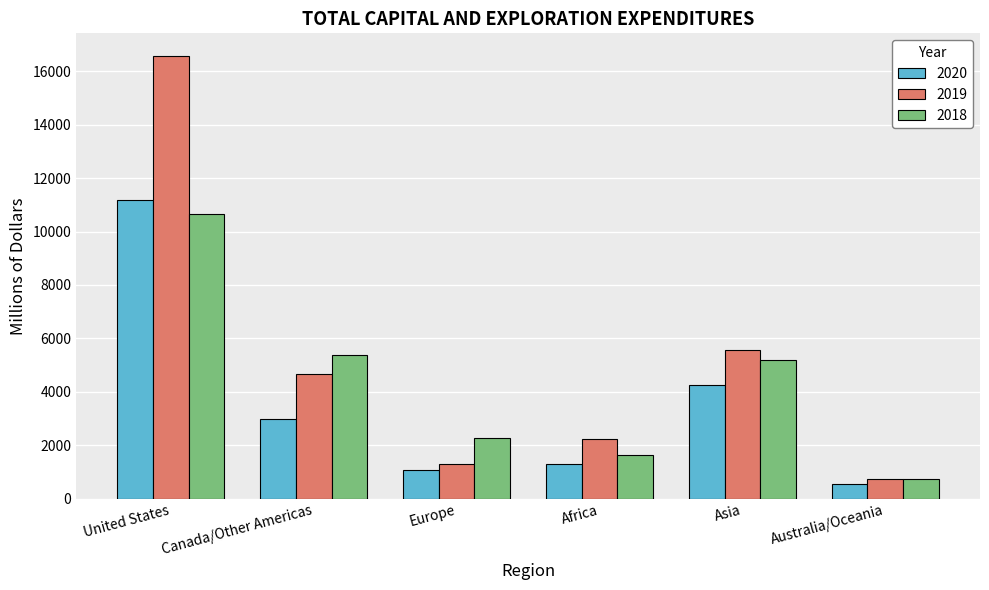

Are the bars horizontal?

No